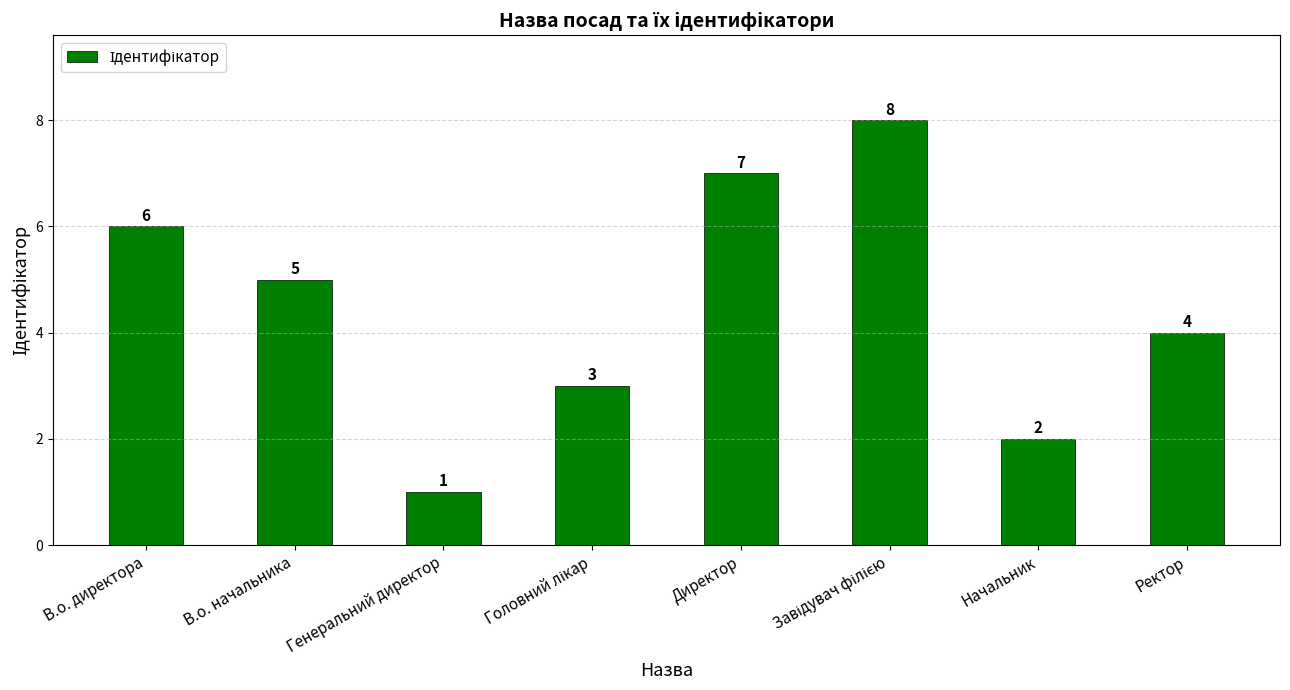

The chart shows a value of 1 at Генеральний директор. True or false?

True